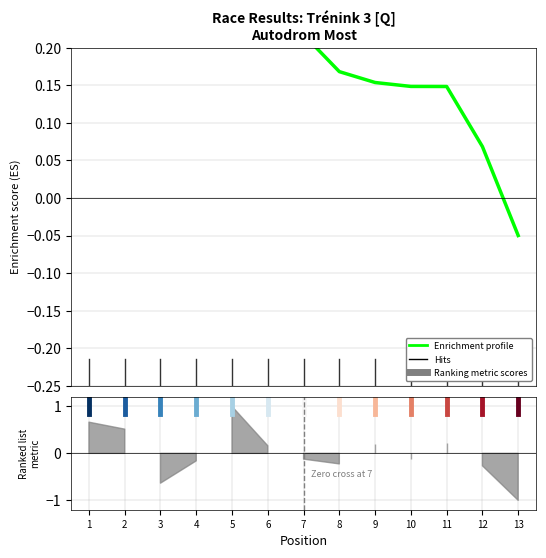

What value does the data have at 11?

0.1